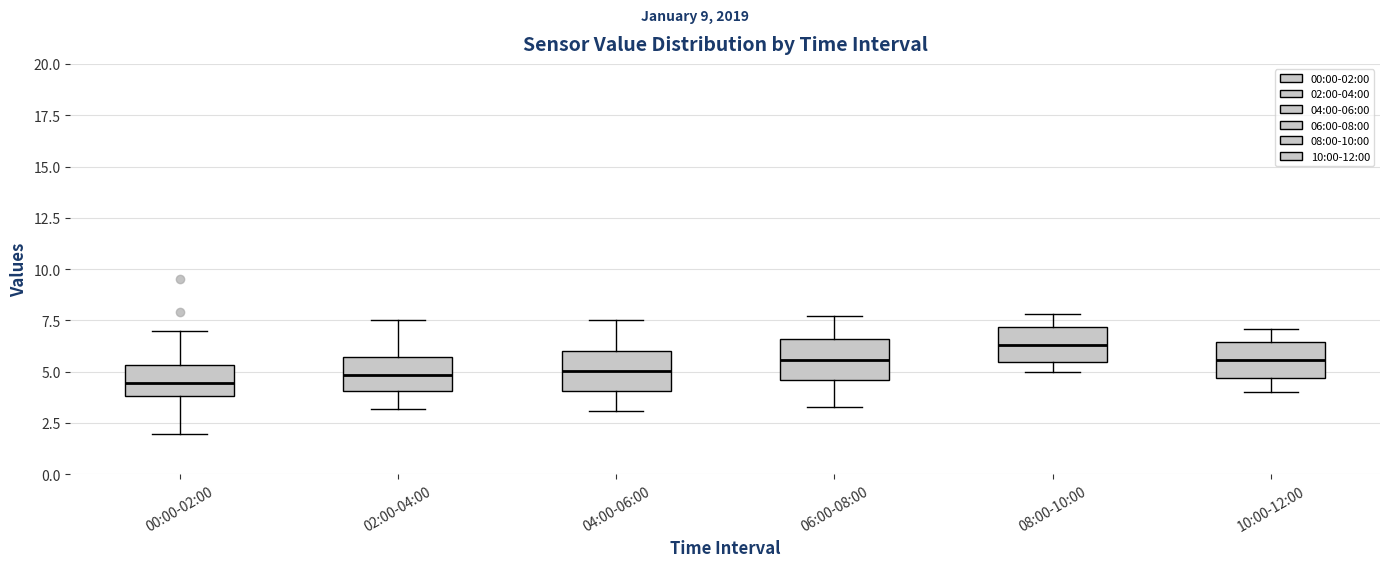

Reading left to right, transcribe this box plot: for each box, give where its median line is, the range the box spans, and where its two whiskers end, as read against the y-axis. The values are not printed on the chart, so give them approximately, as read against the axis.

00:00-02:00: median 4.5, box 4.0 to 5.5, whiskers 2.0 to 7.0
02:00-04:00: median 5.0, box 4.0 to 5.5, whiskers 3.0 to 7.5
04:00-06:00: median 5.0, box 4.0 to 6.0, whiskers 3.0 to 7.5
06:00-08:00: median 5.5, box 4.5 to 6.5, whiskers 3.5 to 7.5
08:00-10:00: median 6.5, box 5.5 to 7.0, whiskers 5.0 to 8.0
10:00-12:00: median 5.5, box 4.5 to 6.5, whiskers 4.0 to 7.0